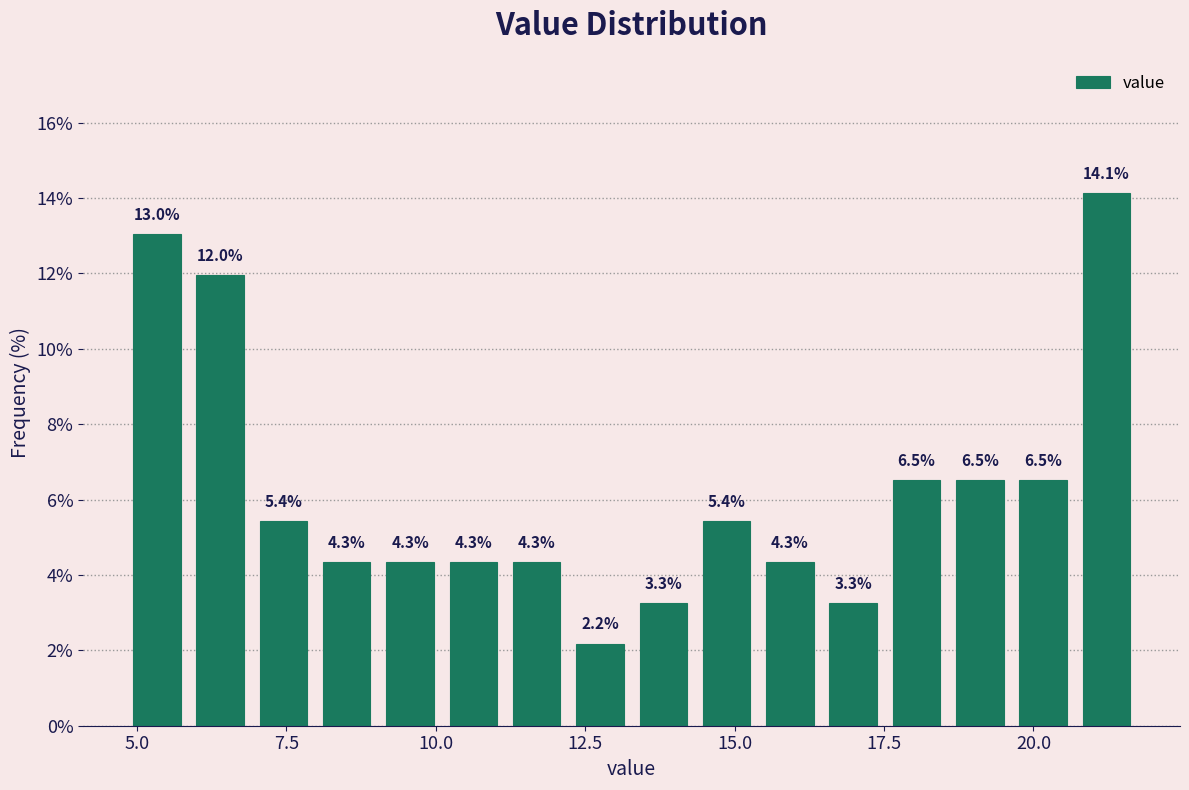

Read against the x-axis, roughly where is the centre of the tallest bar?

21.0